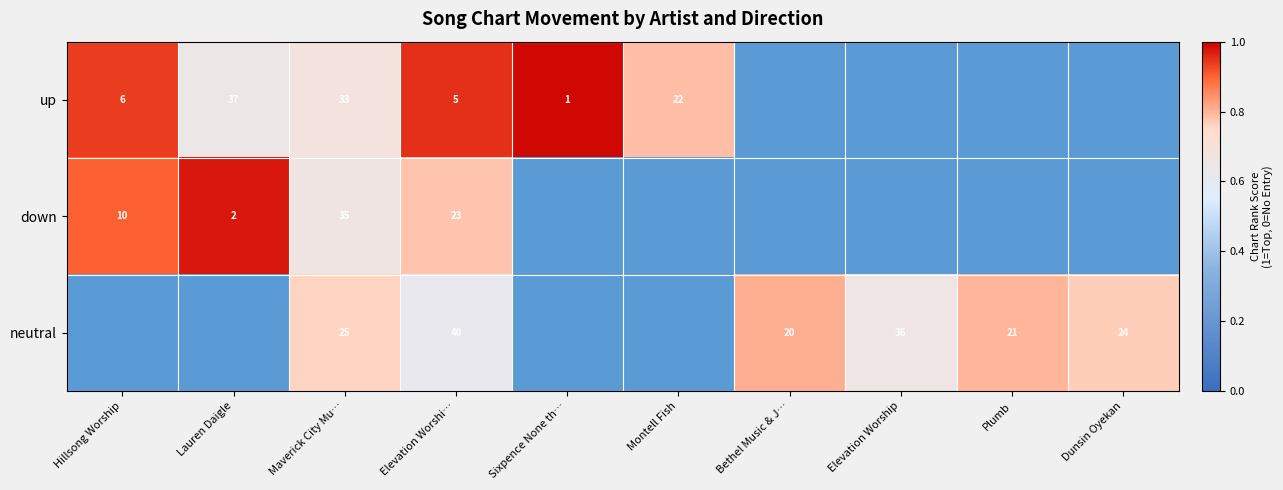

At which category is the sum across all series the highest?

Elevation Worshi…